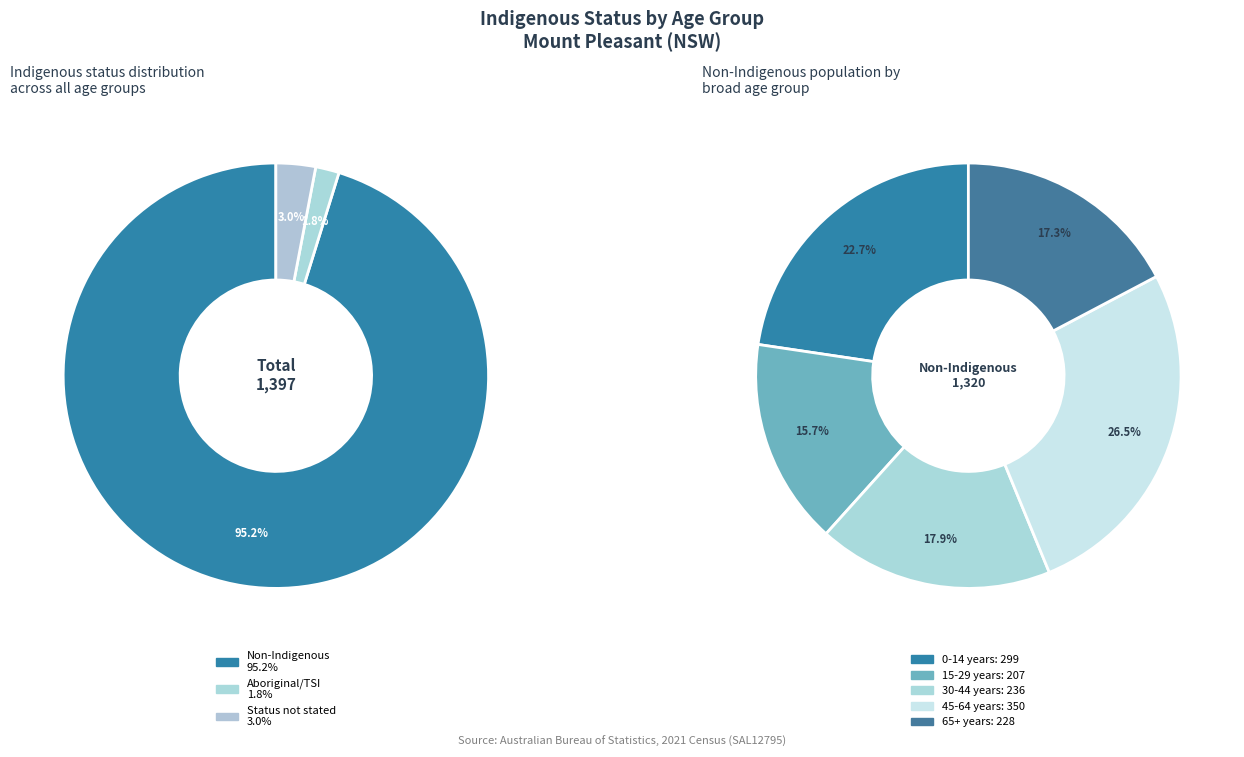

True or false: 65 years and over accounts for 6% of the total.

False